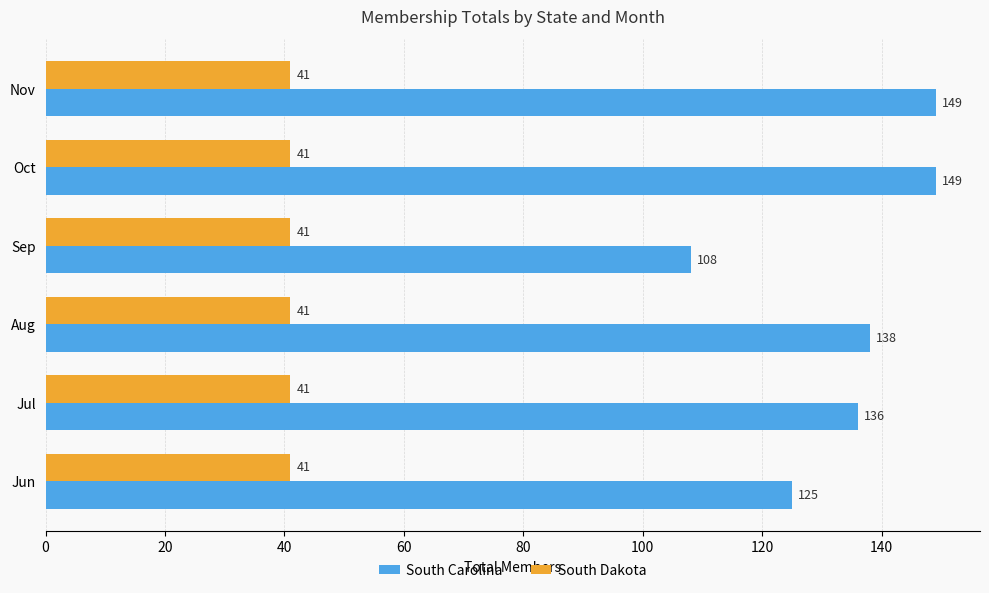

Which series has the widest spread of values?

South Carolina